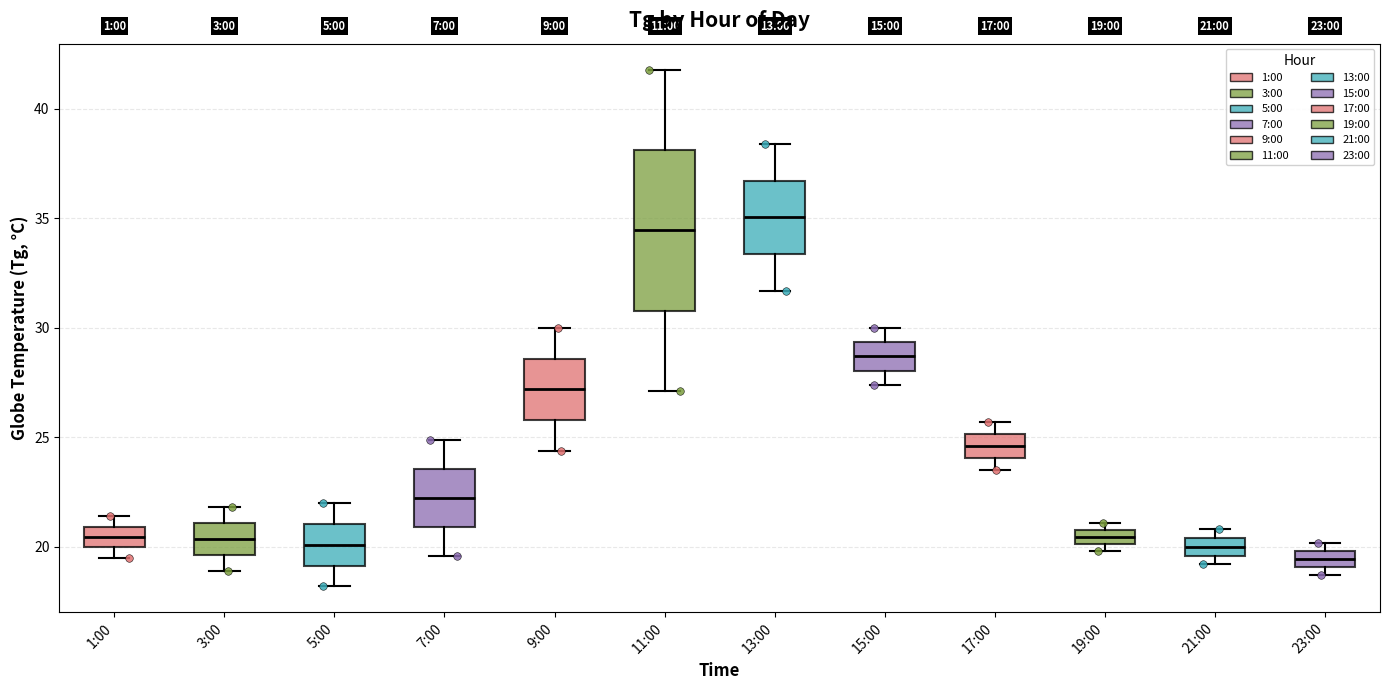

Which box is the tallest, from its lower edge to its upper edge?

11:00